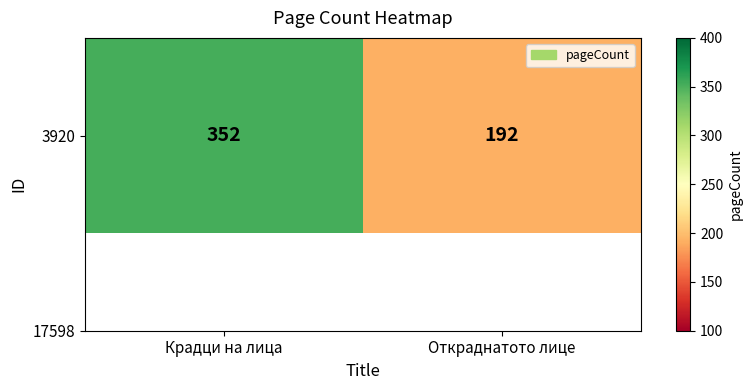

Rank the categories by value from lowest to highest.

Откраднатото лице, Крадци на лица